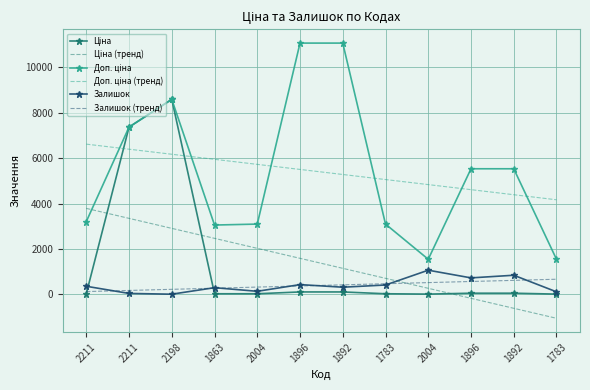

What are all the series names shown in the legend?

Ціна, Ціна (тренд), Доп. ціна, Доп. ціна (тренд), Залишок, Залишок (тренд)